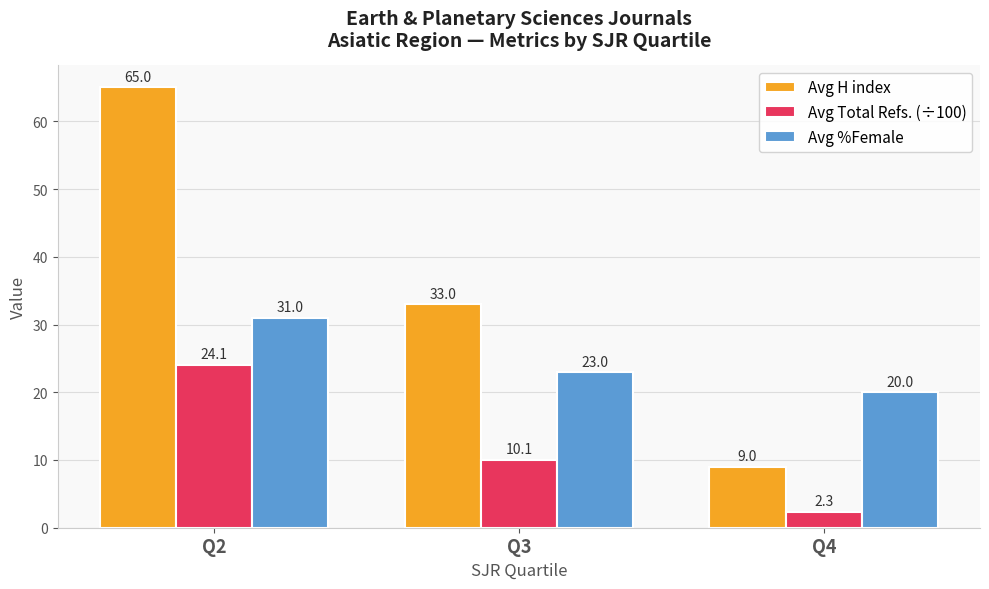

What is the difference between the maximum and second lowest values in the Avg H index series?

32.0